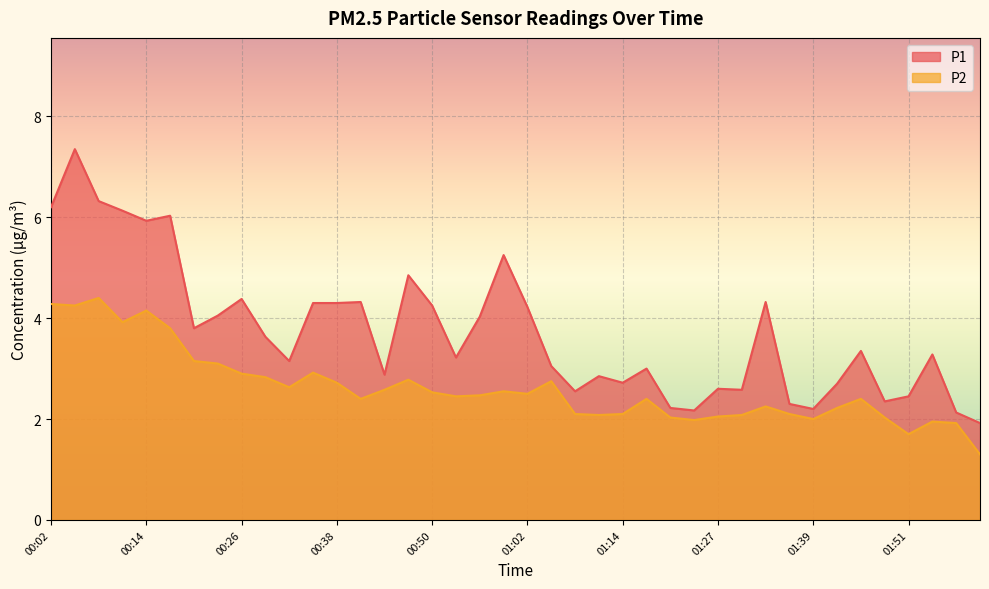

What is the total value across all series at 00:05?

11.6